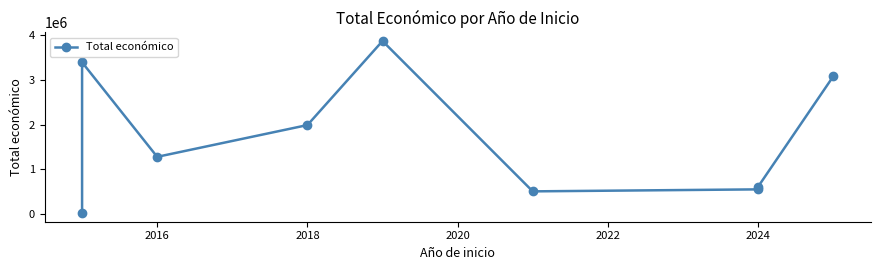

What is the difference between the second highest and minimum values?

3377786